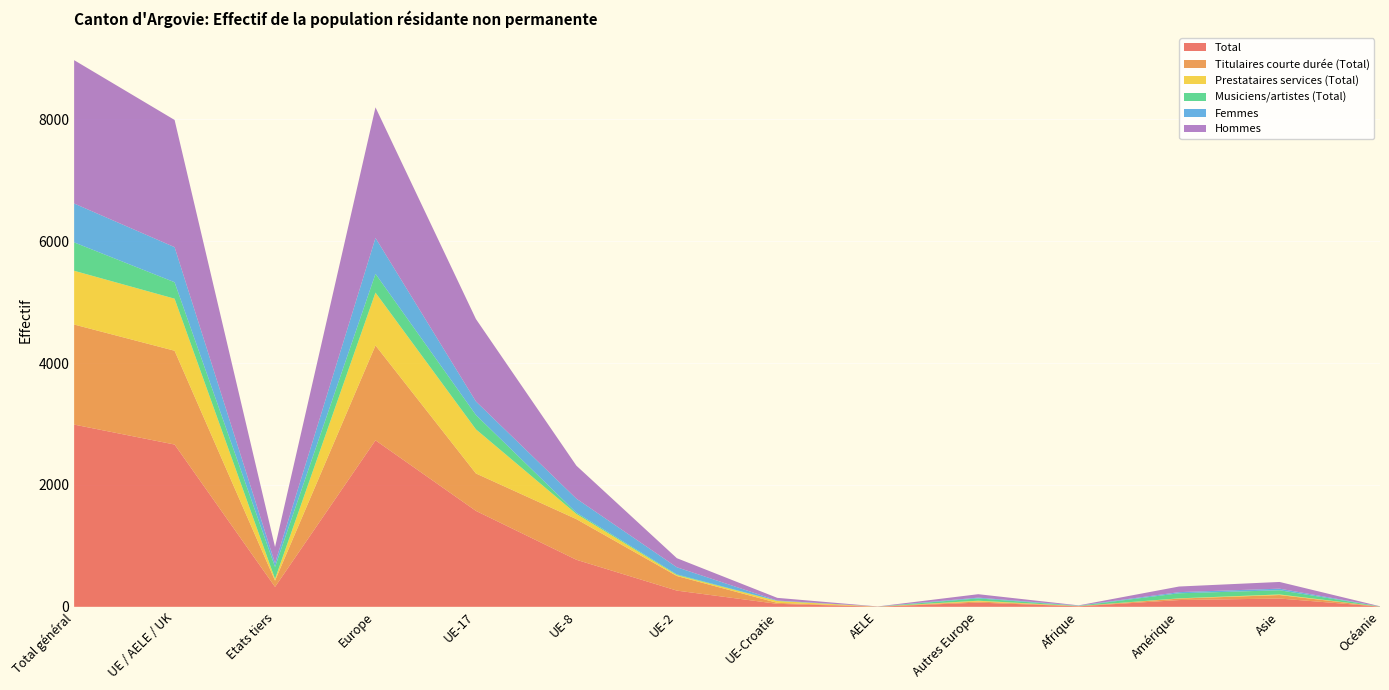

Reading left to right, list all the values displayed in this chart.

Total: 2990	2663	327	2732	1574	772	266	49	2	69	8	111	136	3
Titulaires courte durée (Total): 1642	1539	103	1557	614	667	240	16	2	18	4	24	57	0
Prestataires services (Total): 882	854	28	867	724	85	15	30	0	13	1	4	10	0
Musiciens/artistes (Total): 466	270	196	308	236	20	11	3	0	38	3	83	69	3
Femmes: 638	576	62	589	222	231	117	5	1	13	4	19	26	0
Hommes: 2352	2087	265	2143	1352	541	149	44	1	56	4	92	110	3